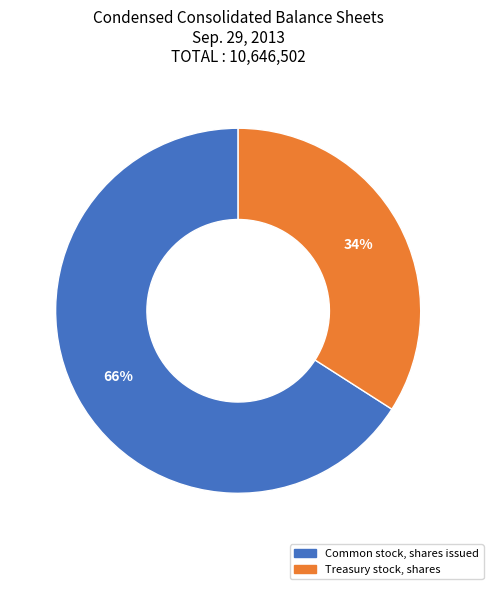

Which slice is the smallest?

Treasury stock, shares